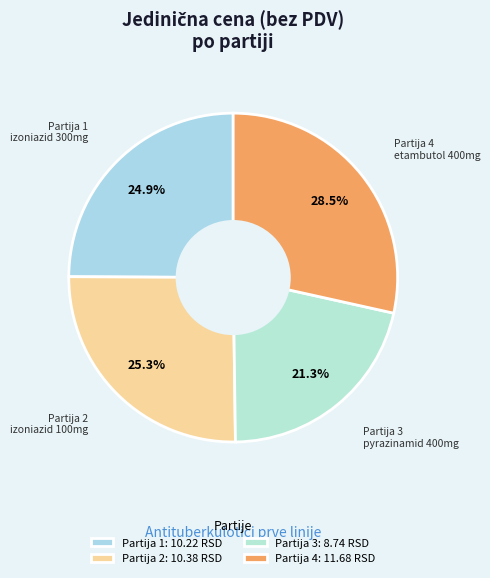

Is there a majority slice in this chart?

No